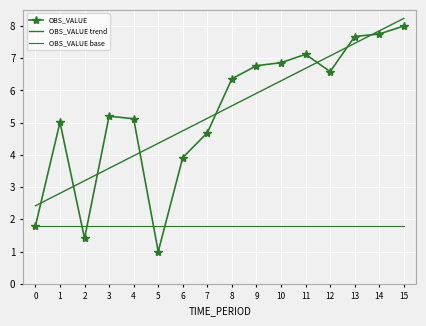

True or false: OBS_VALUE base and OBS_VALUE trend cross at least once.

False